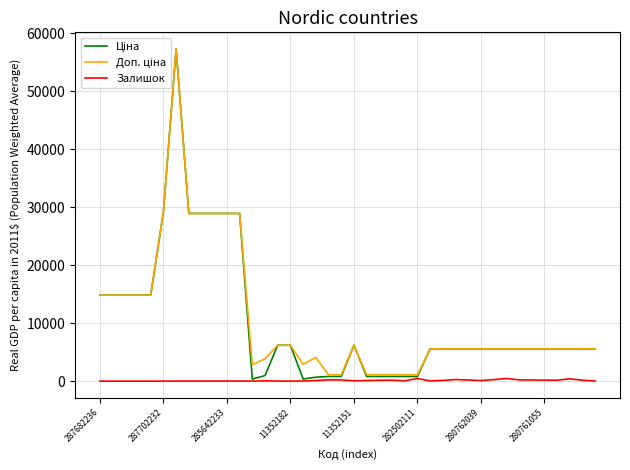

What is the greatest value displayed?

57258.0